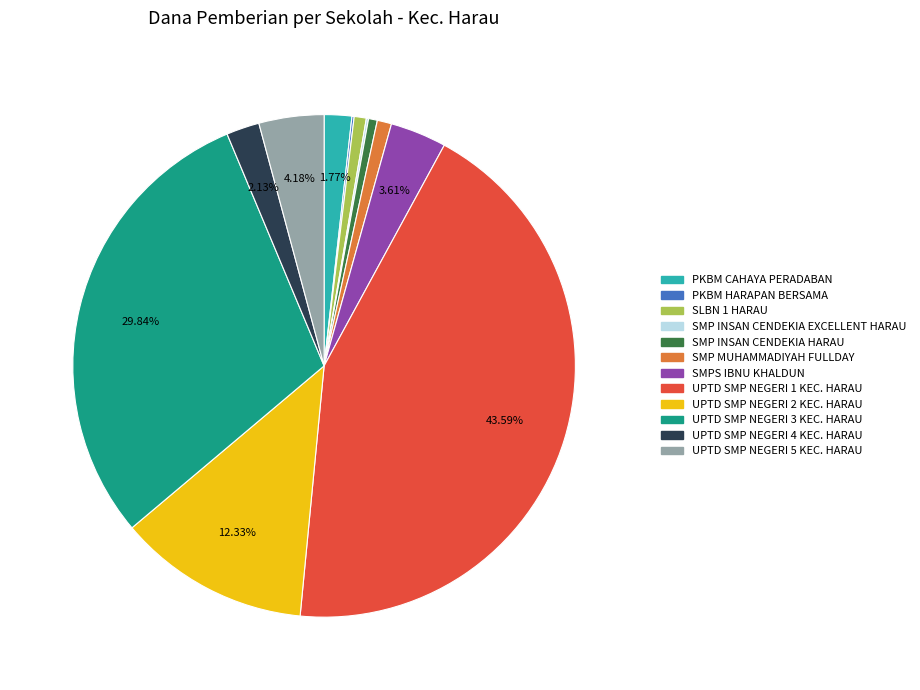

Does SMP INSAN CENDEKIA HARAU account for over 50% of the chart?

No